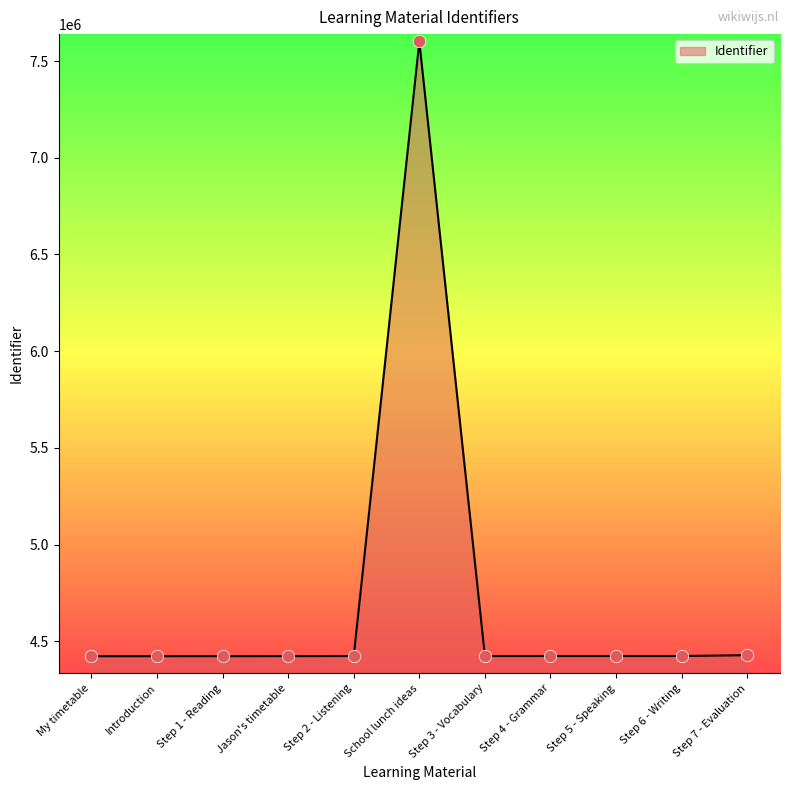

Approximately how many times larger is the value at Jason's timetable compared to Step 6 - Writing?

1.0